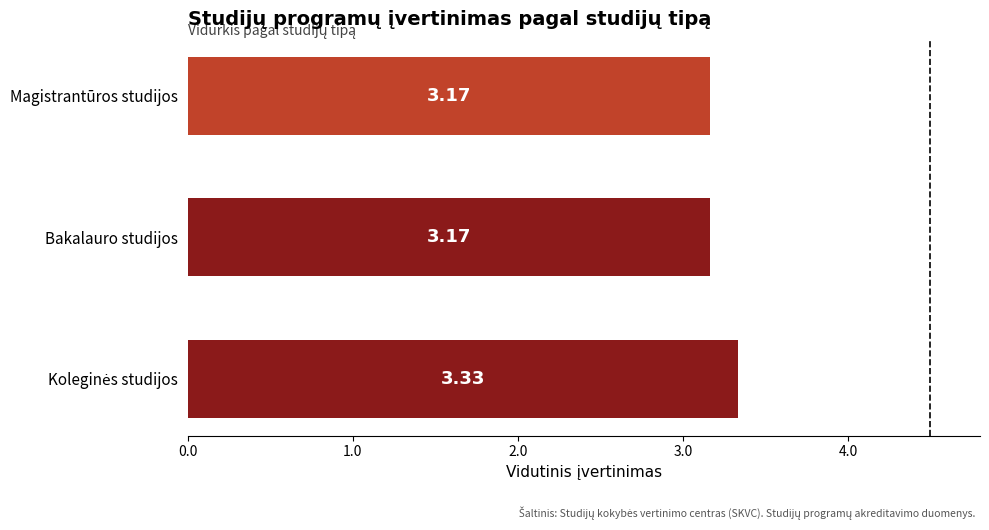

Approximately how many times larger is the value at Bakalauro studijos compared to Magistrantūros studijos?

1.0